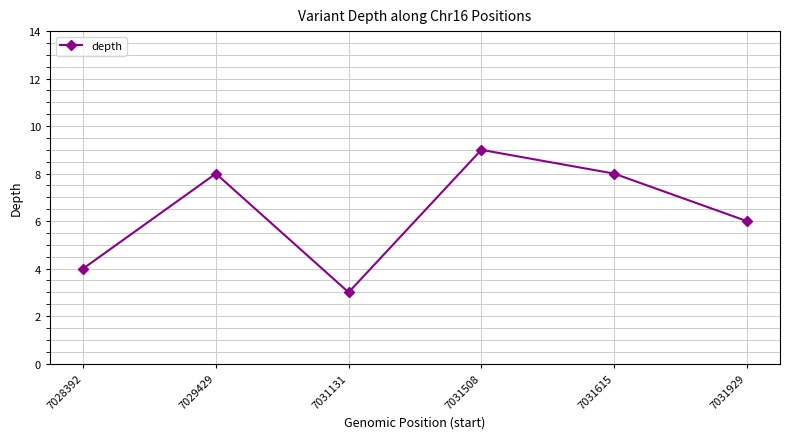

At which label is the value closest to 6?

7031929